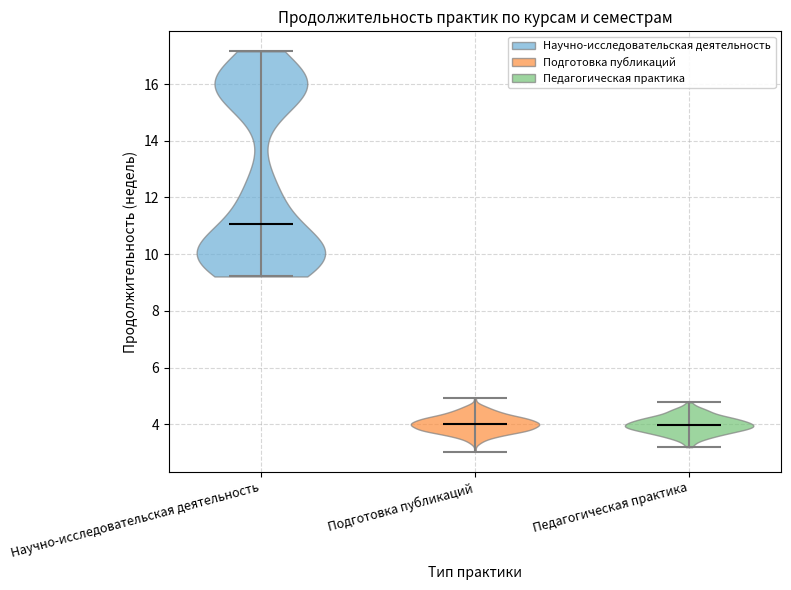

Where does the median line of the violin for Педагогическая практика sit on the y-axis? The values are not printed on the chart, so give them approximately, as read against the axis.

4.0